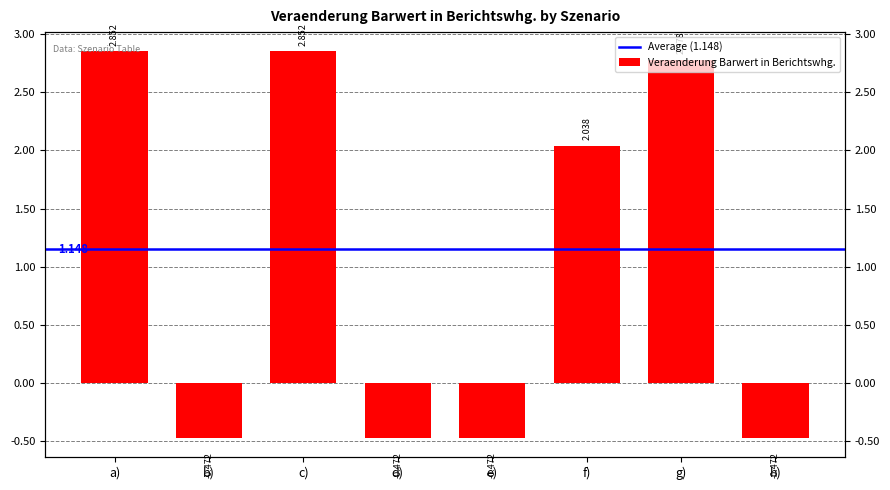

What is the difference between the values at g) and h)?

3.2